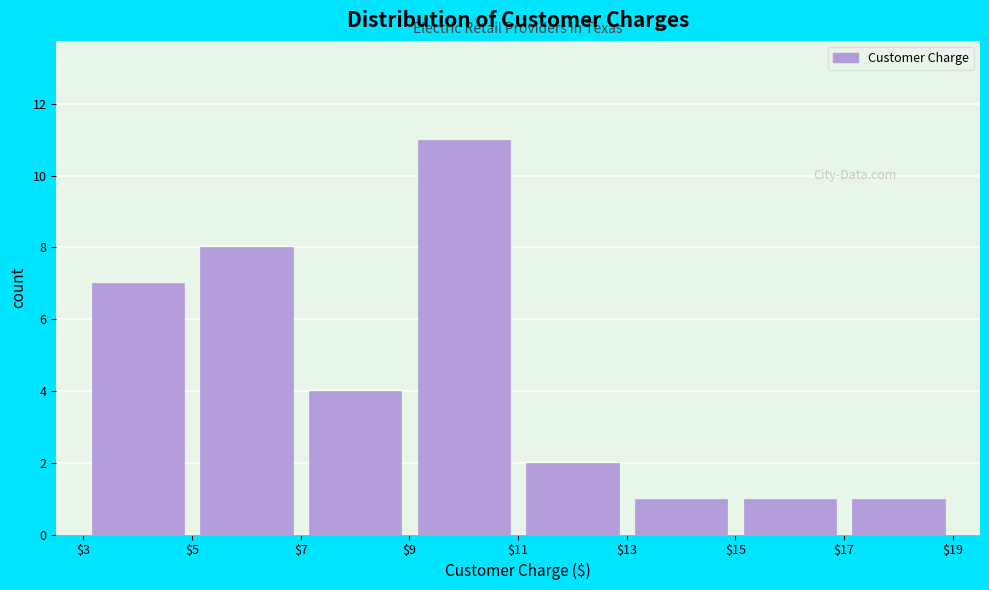

How tall is the bar that spans $3 to $5 on the x-axis? The values are not printed on the chart, so give them approximately, as read against the axis.

7